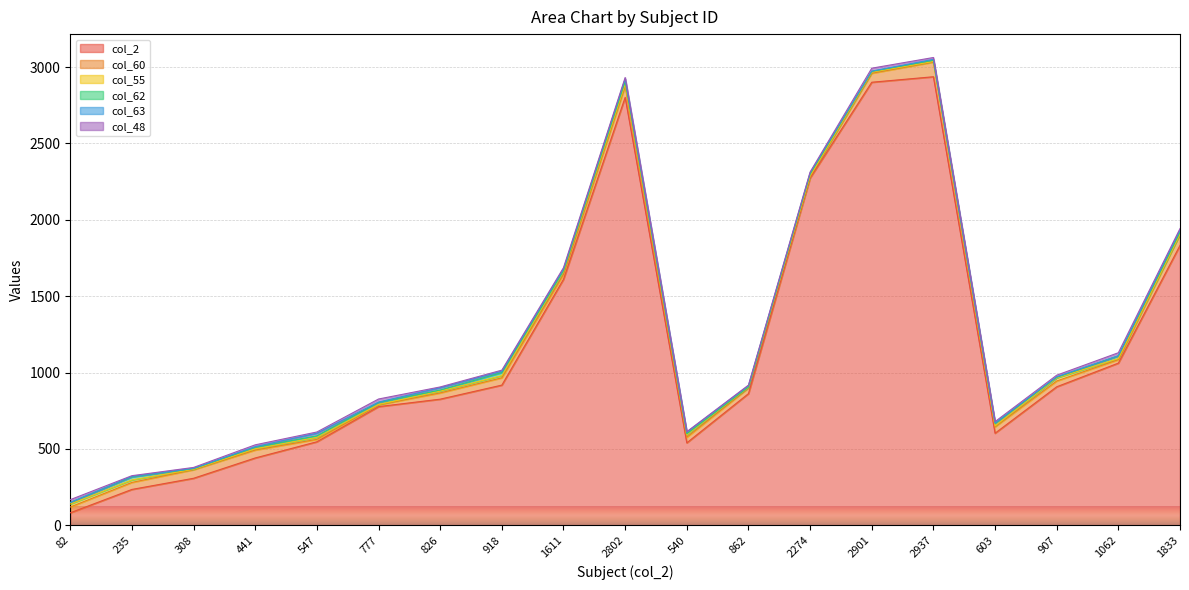

What is the difference between the second highest and second lowest values in the col_63 series?

14